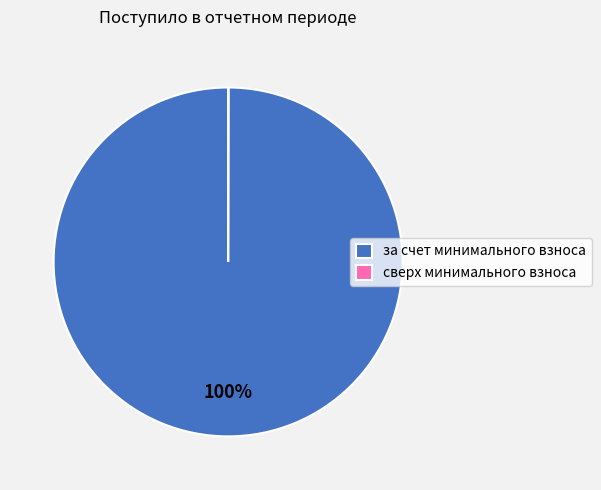

Which slice is the largest?

за счет минимального взноса